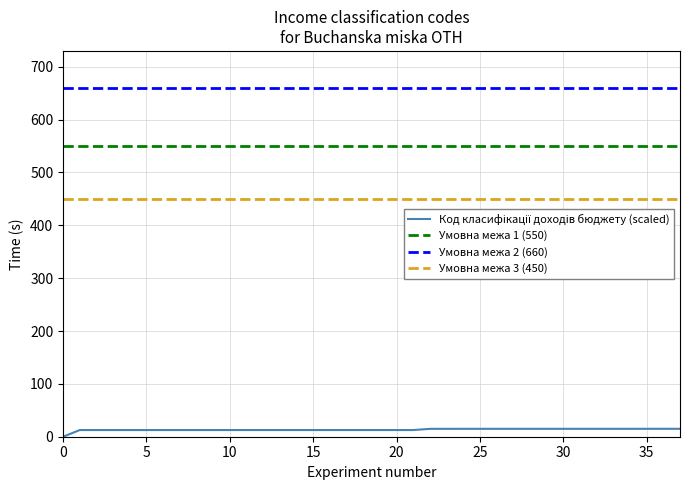

What is the difference between the second highest and second lowest values?

2.4